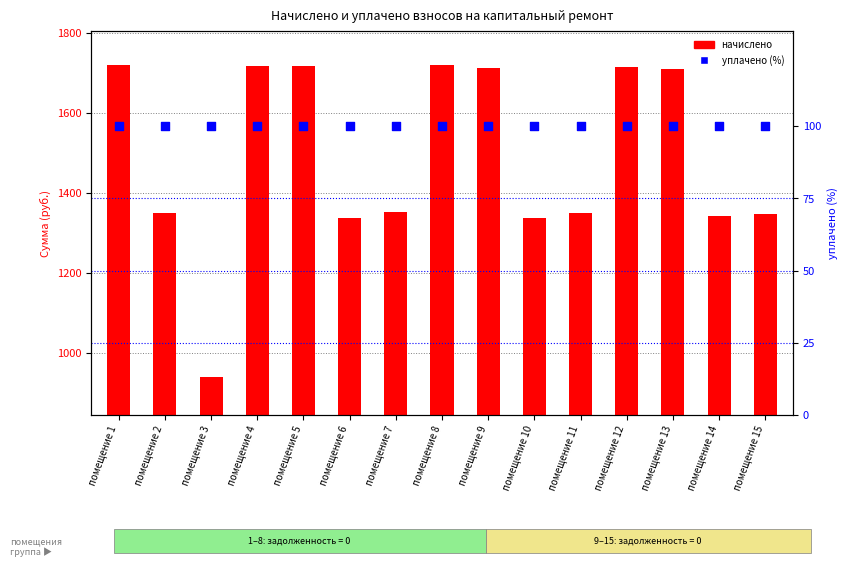

Which series contains the lowest Y value?

уплачено (%)